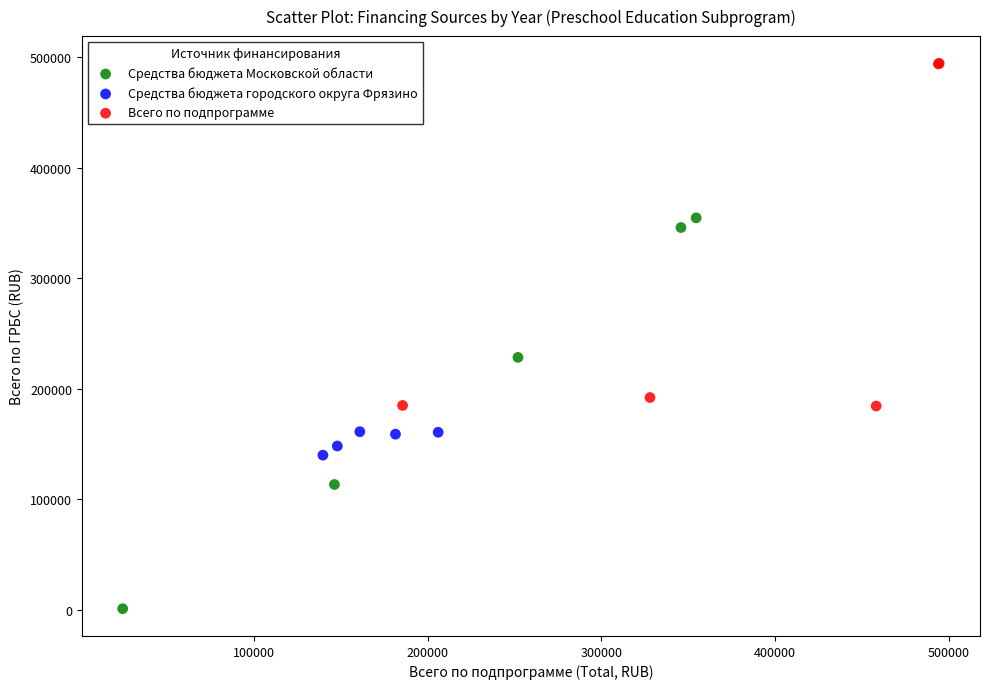

Which series has the largest Y range (max minus min)?

Средства бюджета Московской области